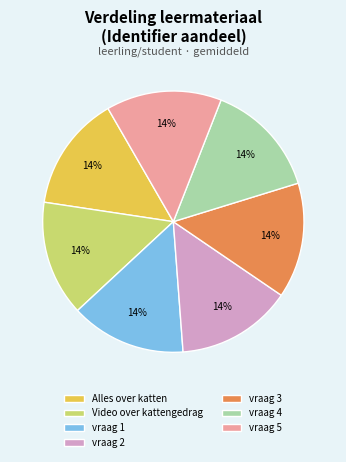

The vraag 5 slice represents 4% of the pie. True or false?

False